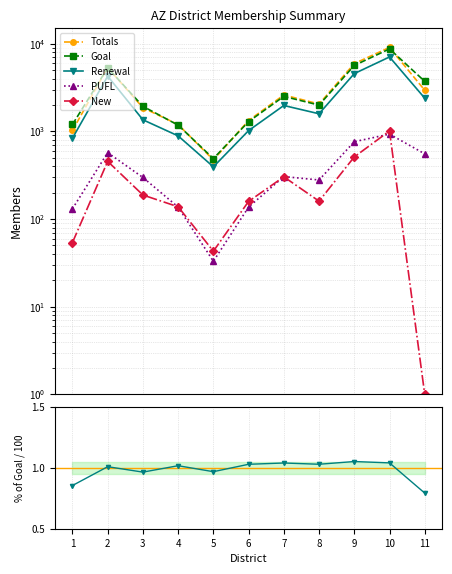

What is the maximum value shown in the chart?

9058.0